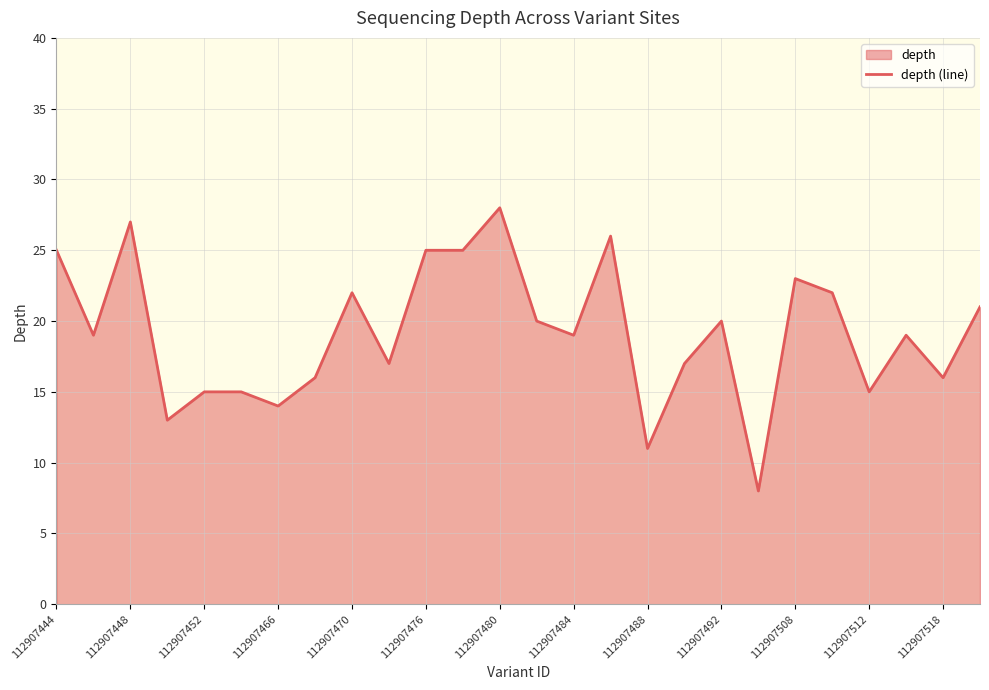

Where is the first local maximum?

112907448